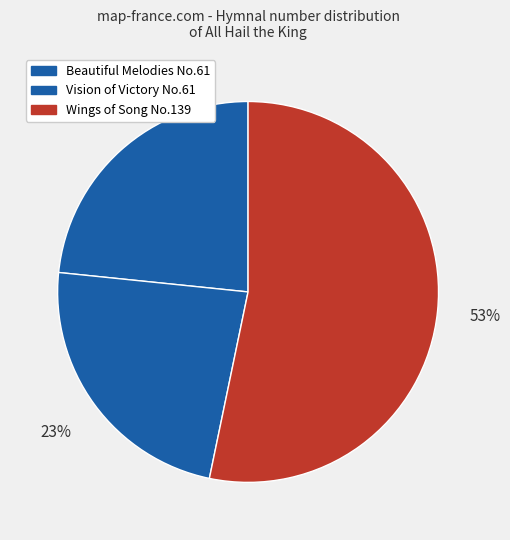

Count the number of slices in the pie.

3